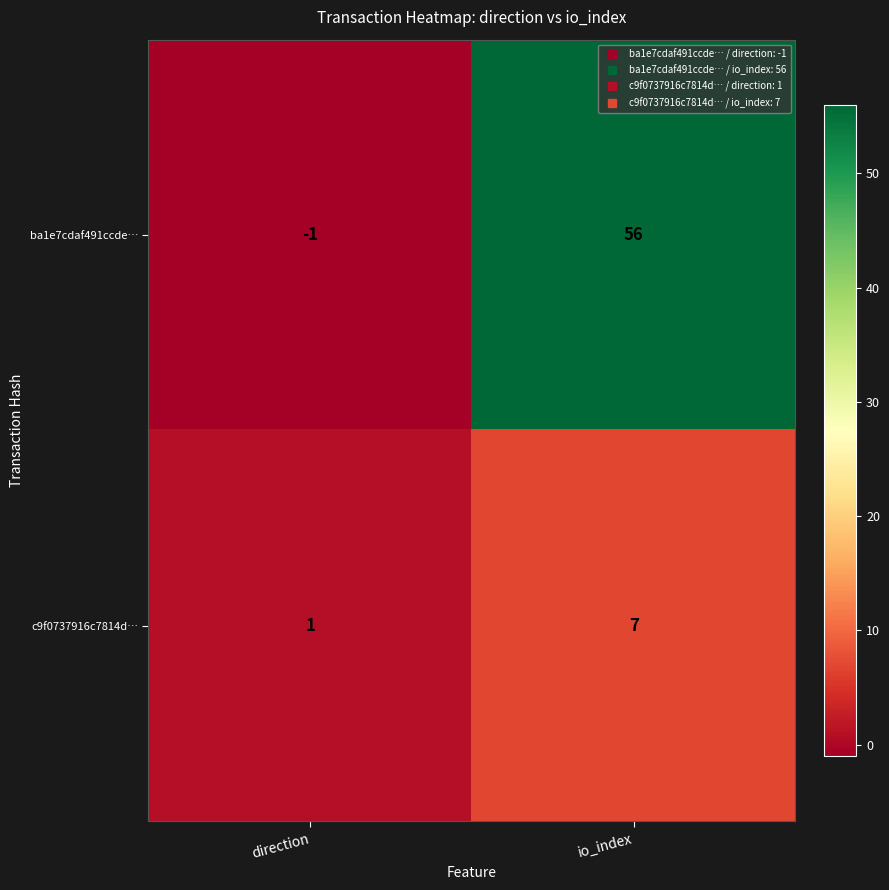

What is the total value across all series at io_index?

63